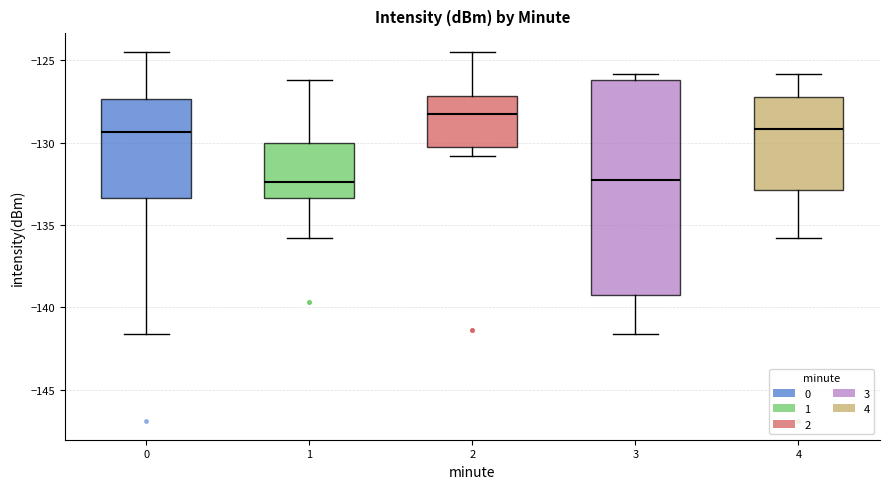

Reading left to right, read every box against the y-axis: the position of its median line, the range the box covers, and the ends of its whiskers. The values are not printed on the chart, so give them approximately, as read against the axis.

0: median -129.5, box -133.5 to -127.5, whiskers -141.5 to -124.5
1: median -132.5, box -133.5 to -130.0, whiskers -136.0 to -126.0
2: median -128.5, box -130.0 to -127.0, whiskers -131.0 to -124.5
3: median -132.0, box -139.5 to -126.0, whiskers -141.5 to -126.0 (just above the box's upper edge)
4: median -129.0, box -133.0 to -127.0, whiskers -136.0 to -126.0